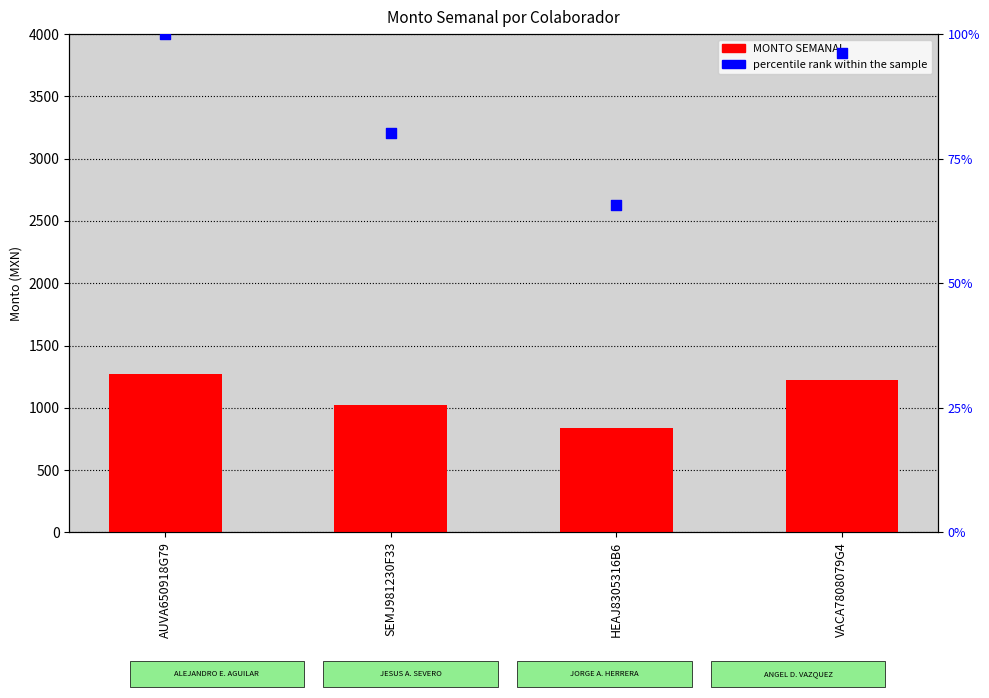

What is the total value across all series at AUVA650918G79?

1374.1